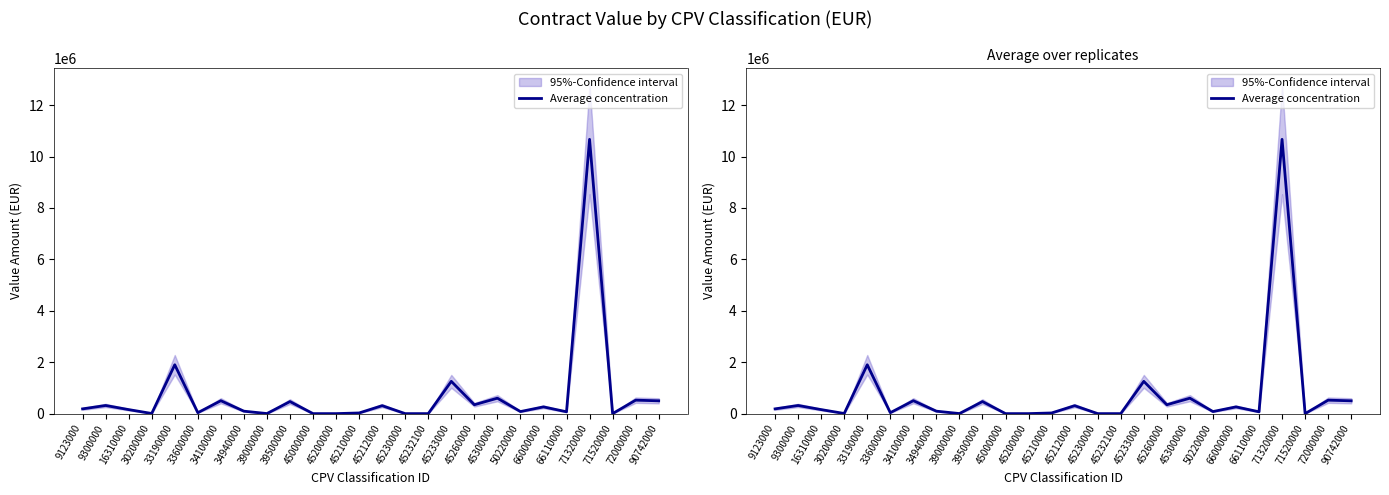

At which category does the chart reach its minimum across all series?

45000000